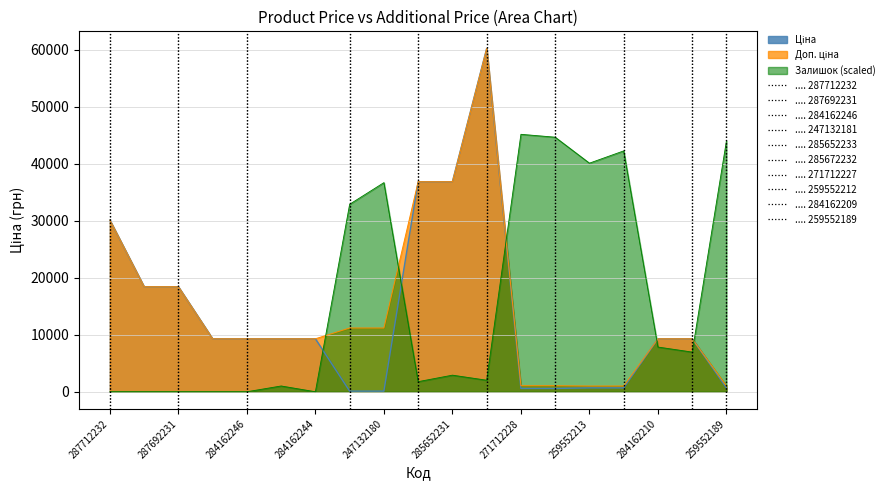

Reading left to right, transcribe all the data shown in this chart.

Ціна: 30102.8	18420.9	18420.9	9290.5	9290.5	9290.5	9290.5	111.8	111.8	36841.8	36841.8	60205.6	578.1	578.1	679.8	679.8	9290.5	9290.5	679.8
Доп. ціна: 30102.8	18420.9	18420.9	9290.5	9290.5	9290.5	9290.5	11182.0	11182.0	36841.8	36841.8	60205.6	1060.0	1060.0	1004.1	1004.1	9290.5	9290.5	1004.1
Залишок: 0.0	0.0	0.0	0.0	0.0	1011.9	0.0	32885.4	36679.9	1770.8	2909.1	2023.7	45154.2	44648.2	40094.9	42245.1	7841.9	6956.5	44015.8